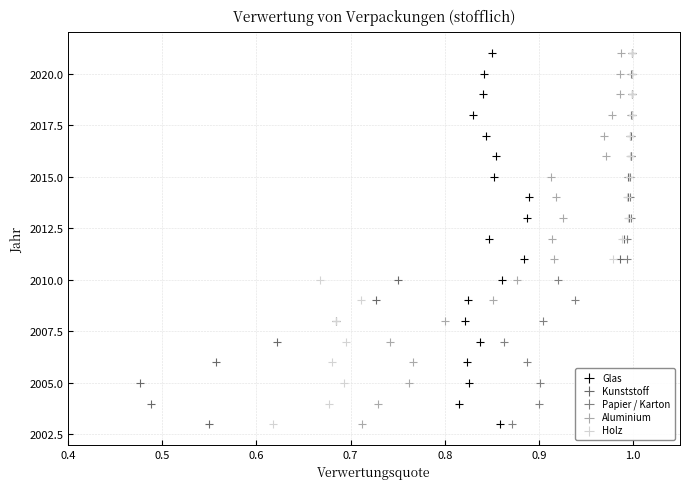

What are all the series names shown in the legend?

Glas, Kunststoff, Papier / Karton, Aluminium, Holz